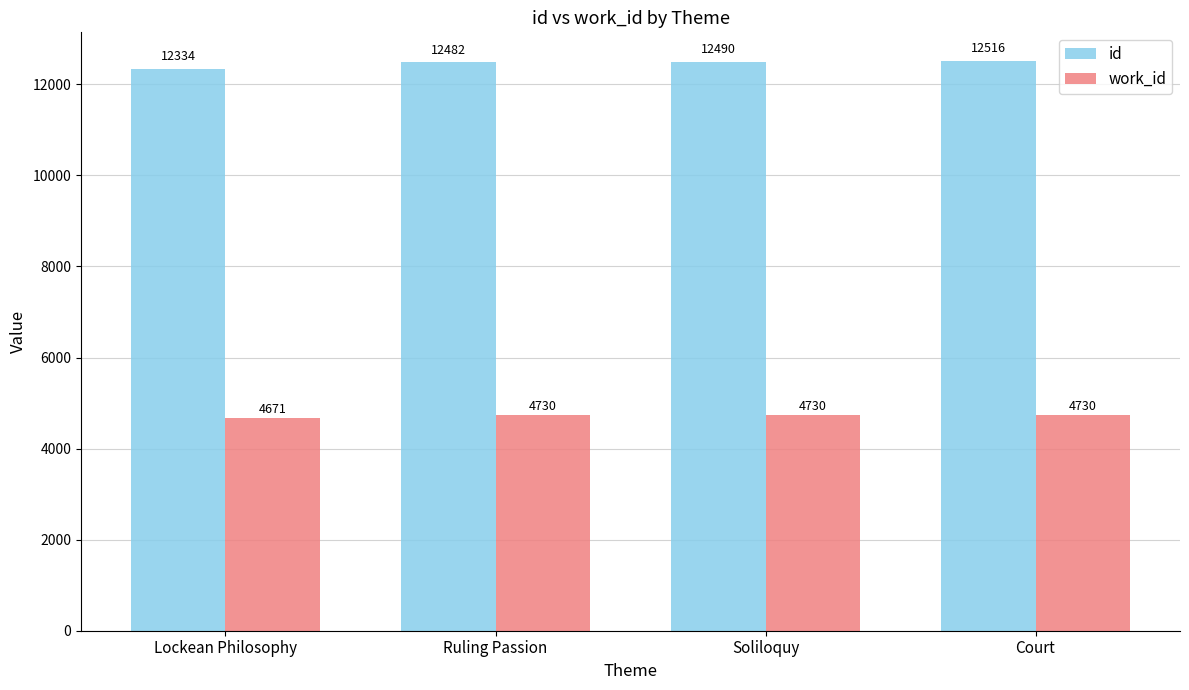

Reading left to right, what are all the values shown in this chart?

id: Lockean Philosophy=12334	Ruling Passion=12482	Soliloquy=12490	Court=12516
work_id: Lockean Philosophy=4671	Ruling Passion=4730	Soliloquy=4730	Court=4730